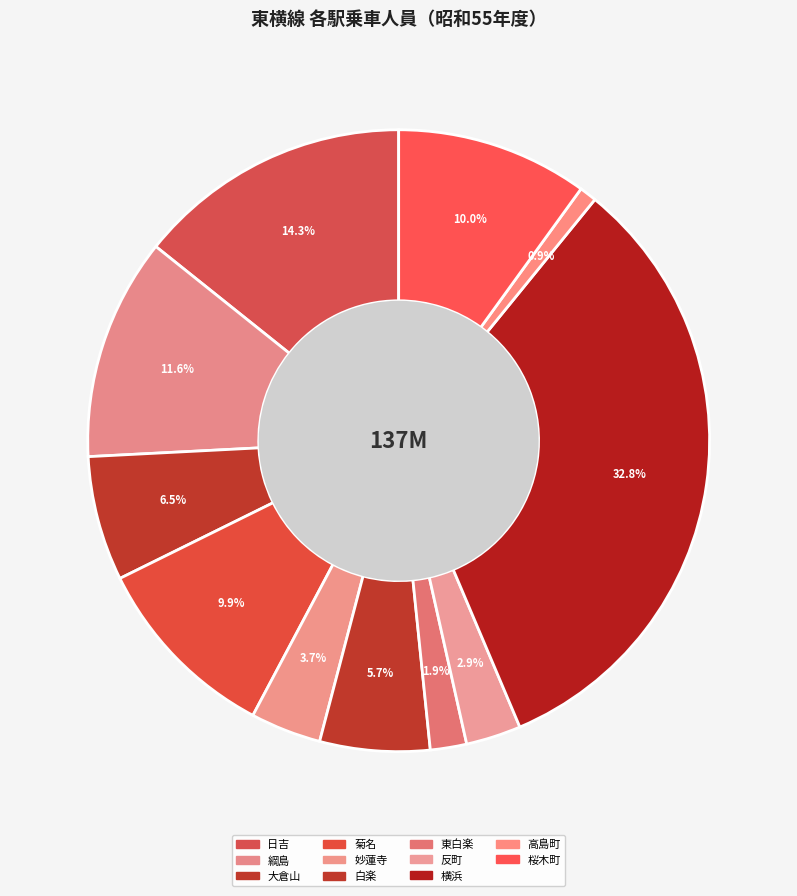

What is the change in value from 妙蓮寺 to 白楽?

+2795000